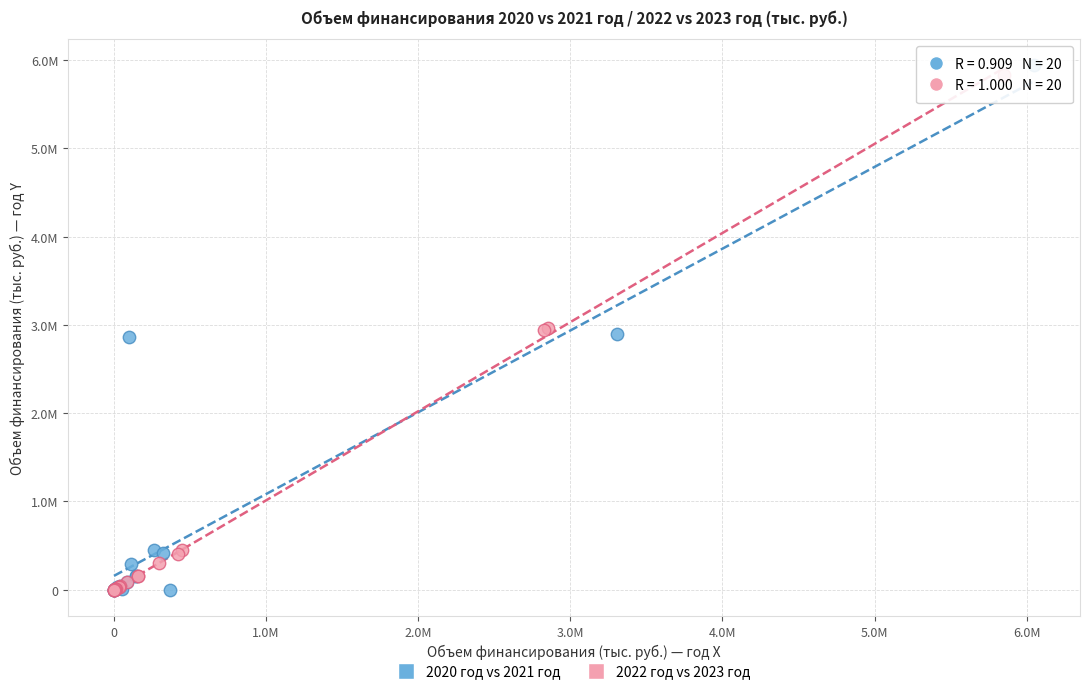

Which series reaches the maximum Y coordinate?

2020 год vs 2021 год